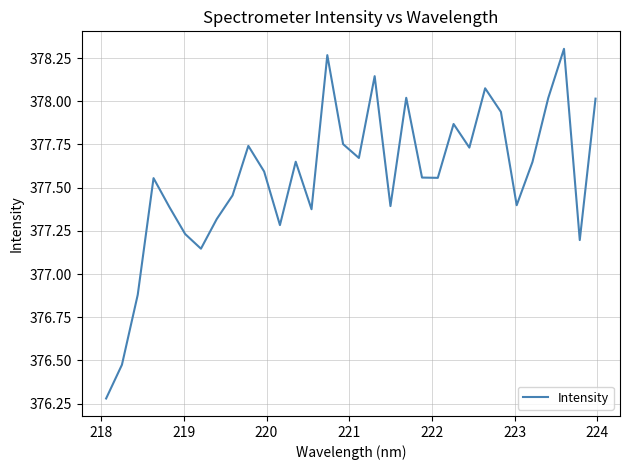

How many distinct data groups are displayed?

1